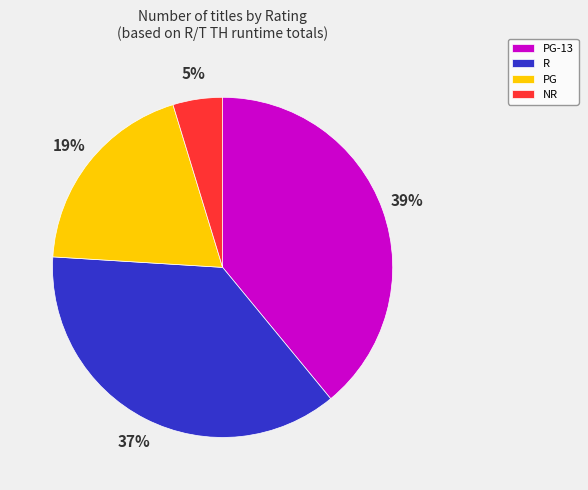

True or false: R accounts for 45% of the total.

False